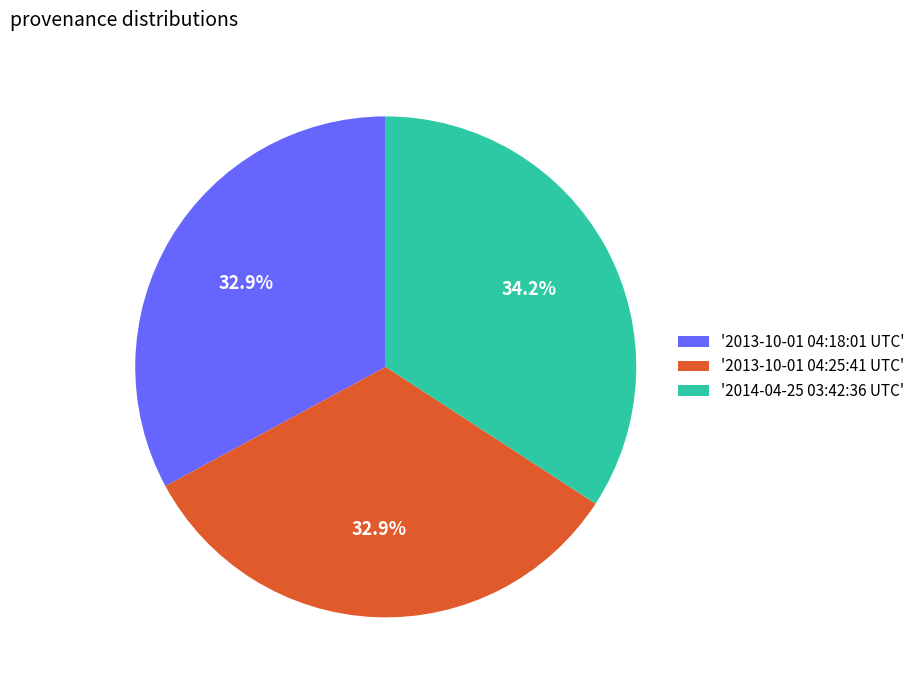

Between '2014-04-25 03:42:36 UTC' and '2013-10-01 04:25:41 UTC', which is larger?

'2014-04-25 03:42:36 UTC'